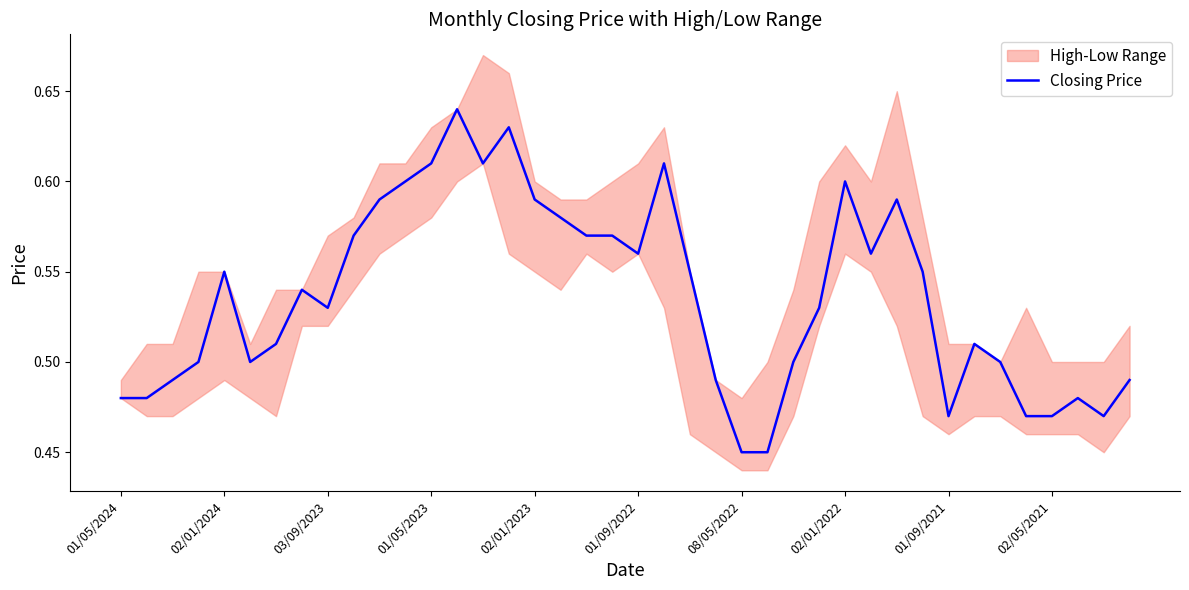

Reading right to left, what are all the values shown in this chart?

0.5	0.5	0.5	0.5	0.5	0.5	0.5	0.5	0.6	0.6	0.6	0.6	0.5	0.5	0.5	0.5	0.5	0.6	0.6	0.6	0.6	0.6	0.6	0.6	0.6	0.6	0.6	0.6	0.6	0.6	0.6	0.5	0.5	0.5	0.5	0.6	0.5	0.5	0.5	0.5